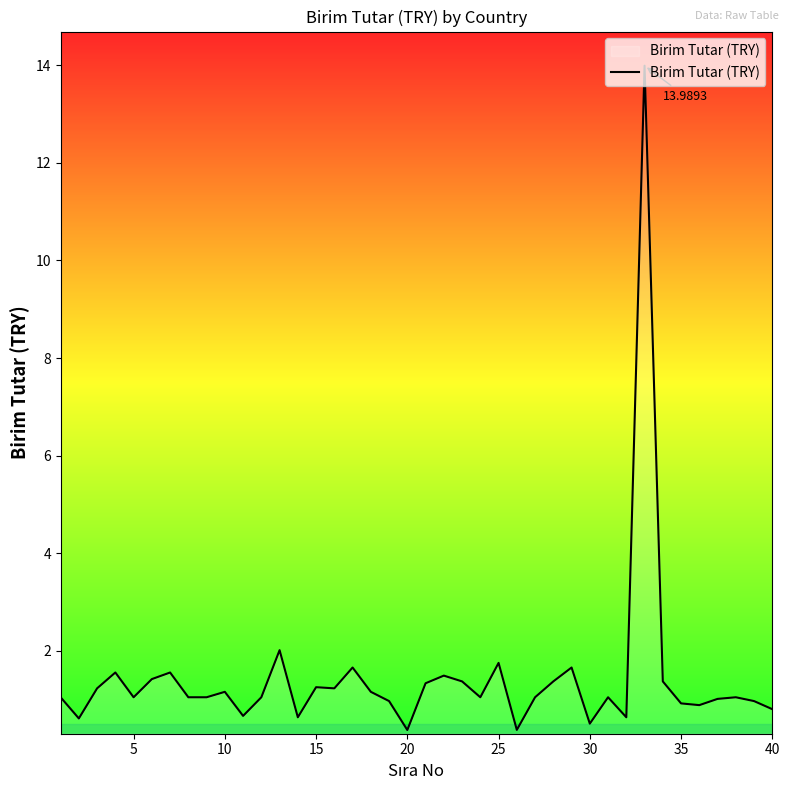

What is the minimum value shown in the chart?

0.4